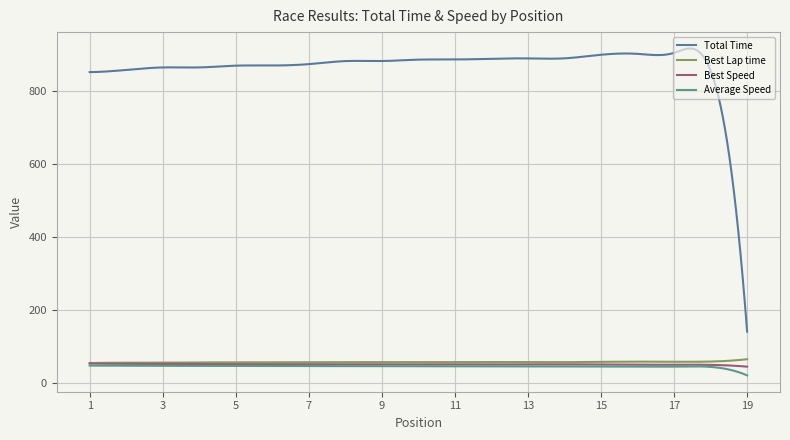

True or false: Best Lap time has more than 0 interior local peaks.

True